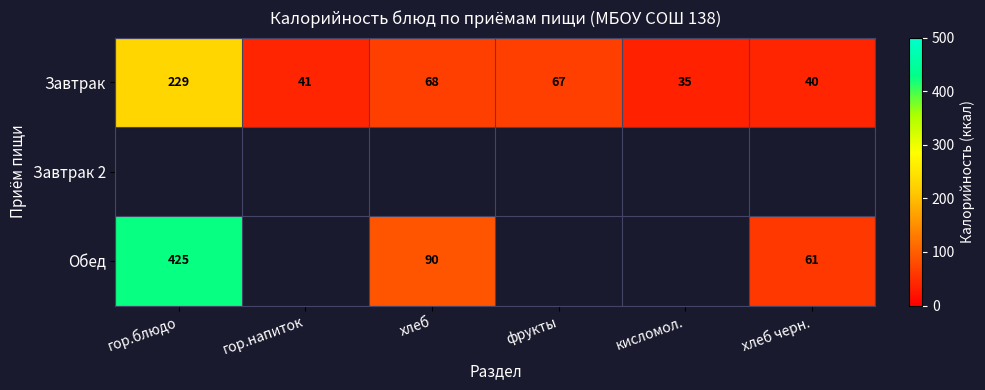

Between гор.напиток and фрукты, which is larger?

фрукты